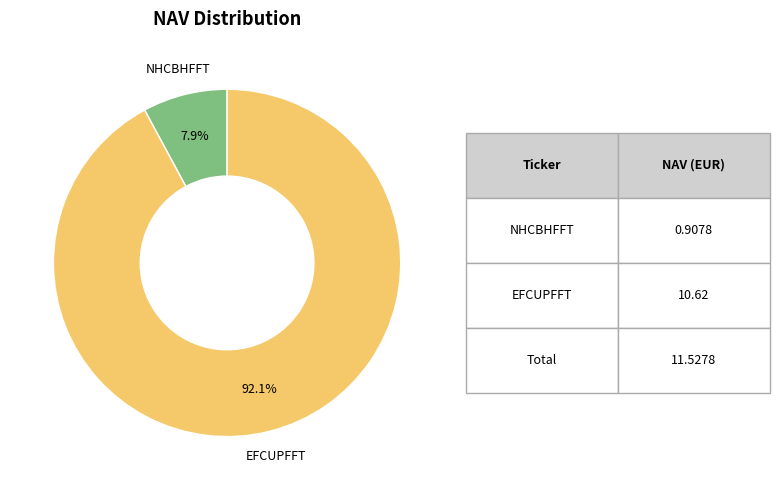

Is there any slice that represents more than half of the pie?

Yes